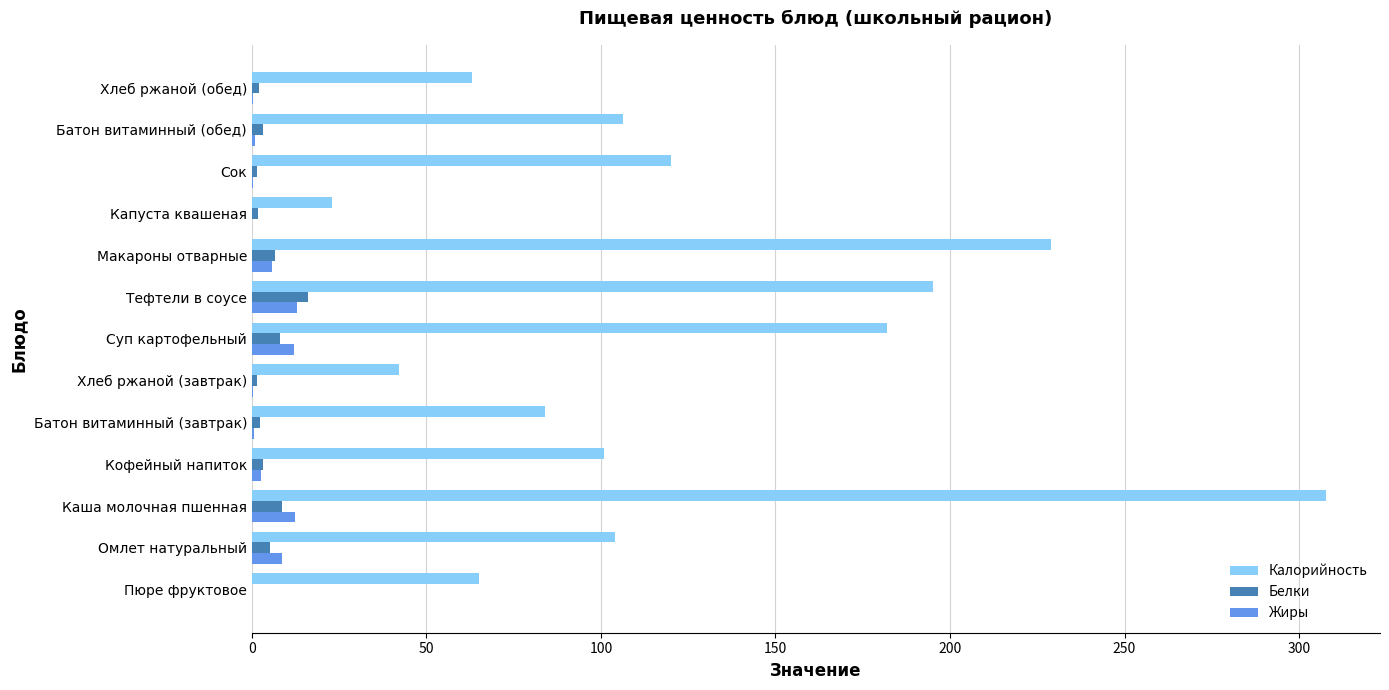

Read the Калорийность value at Тефтели в соусе.

195.0